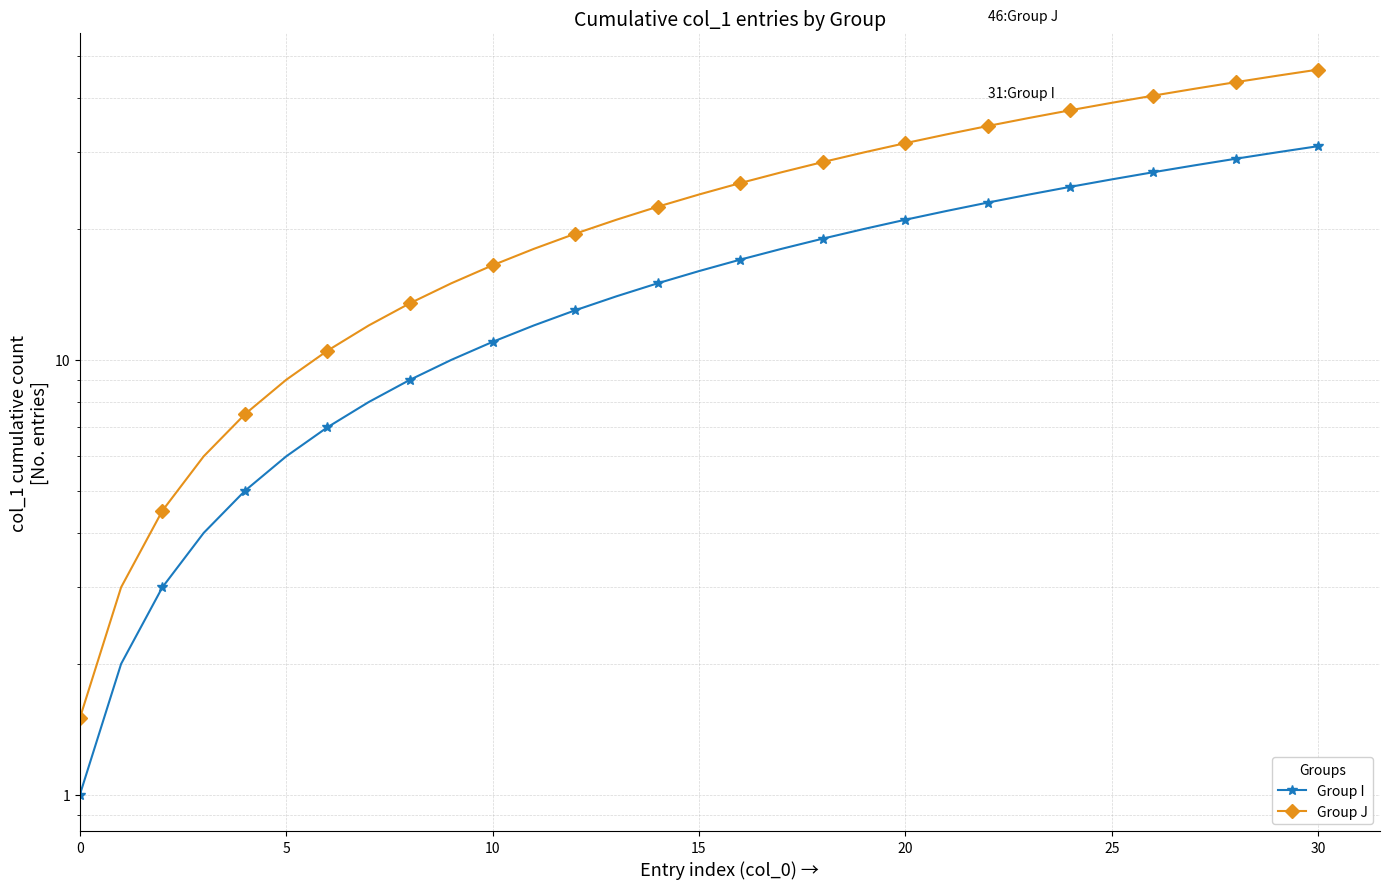

At how many categories does at least one series exceed 11?

24